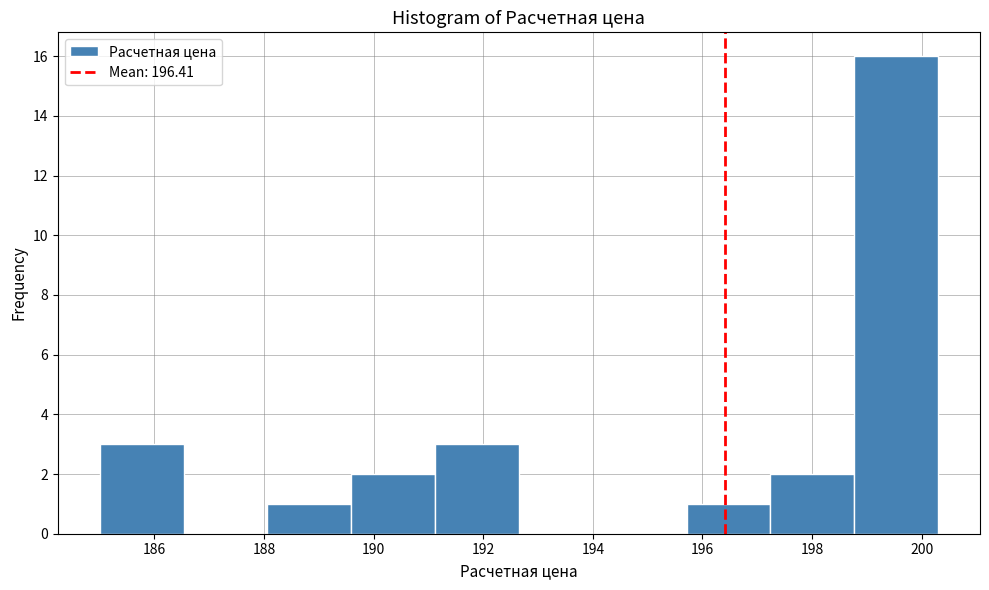

Reading left to right, transcribe this chart: for each bar, give the range it covers on the x-axis and its height. Neither the bar edges nor the heights are printed on the chart, so give them approximately, as read against the axes.

185.0 to 186.6: 3
186.6 to 188.0: 0
188.0 to 189.6: 1
189.6 to 191.2: 2
191.2 to 192.6: 3
192.6 to 194.2: 0
194.2 to 195.8: 0
195.8 to 197.2: 1
197.2 to 198.8: 2
198.8 to 200.4: 16